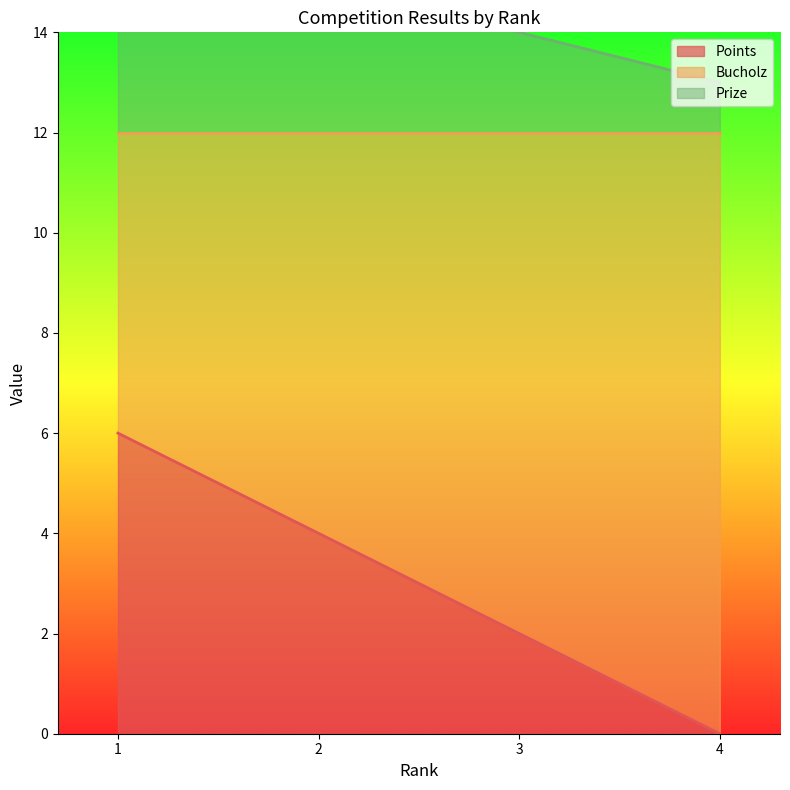

List the labels in order of Points value, smallest first.

4, 3, 2, 1